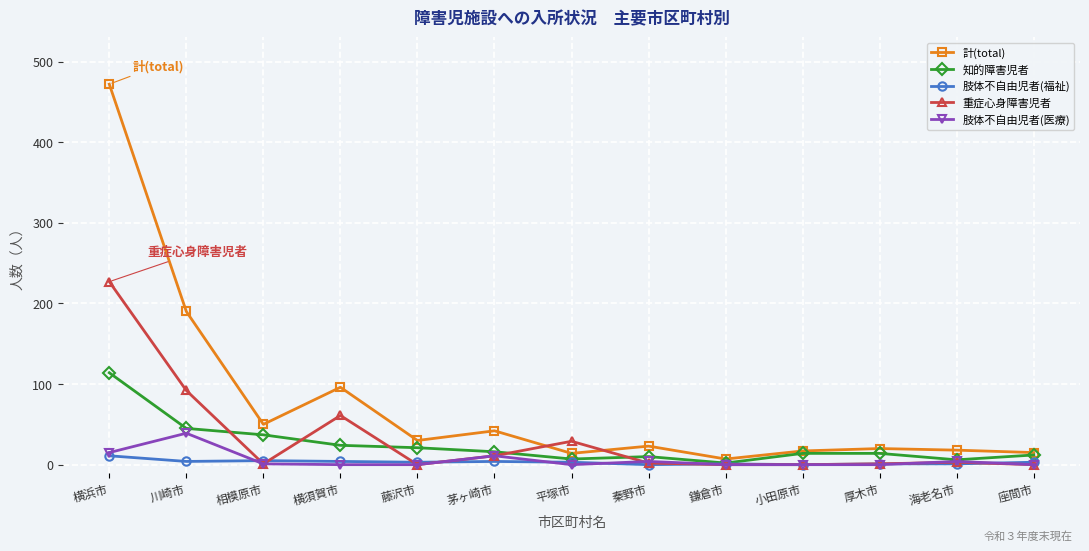

Where is the first local maximum for 重症心身障害児者?

横須賀市